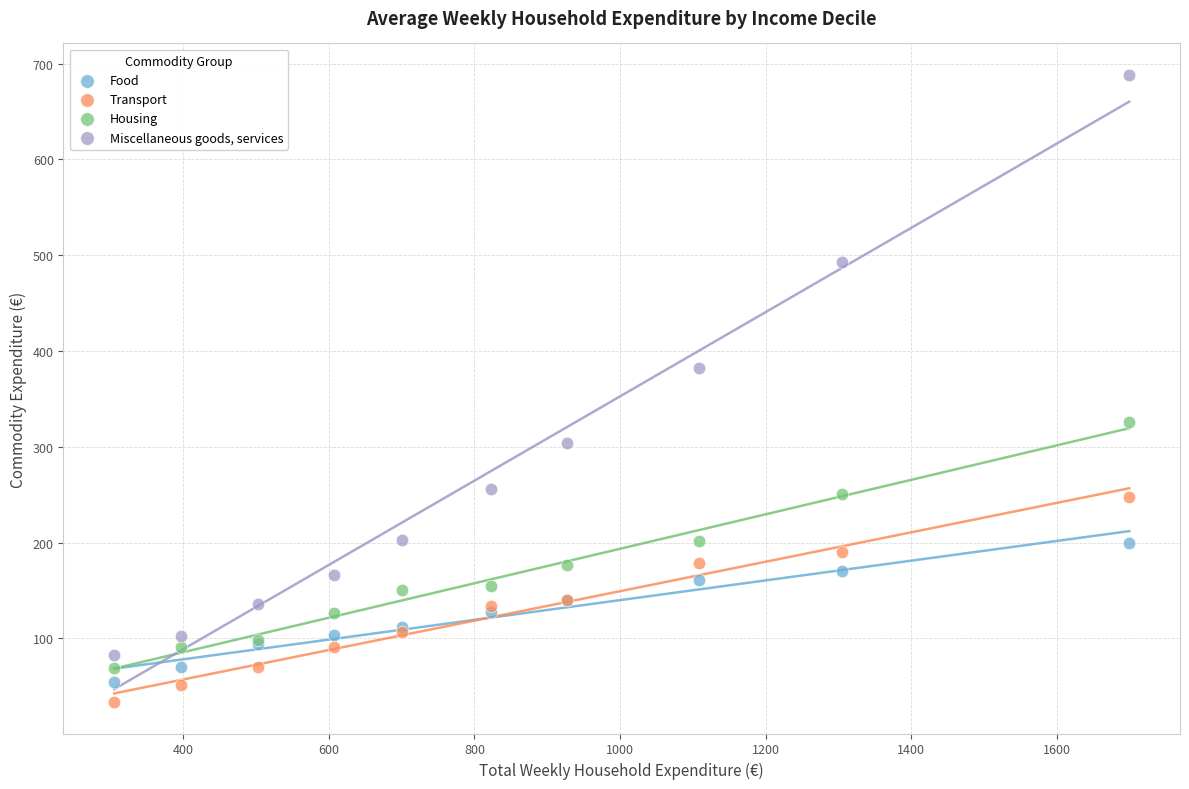

Which series has the largest Y range (max minus min)?

Miscellaneous goods, services